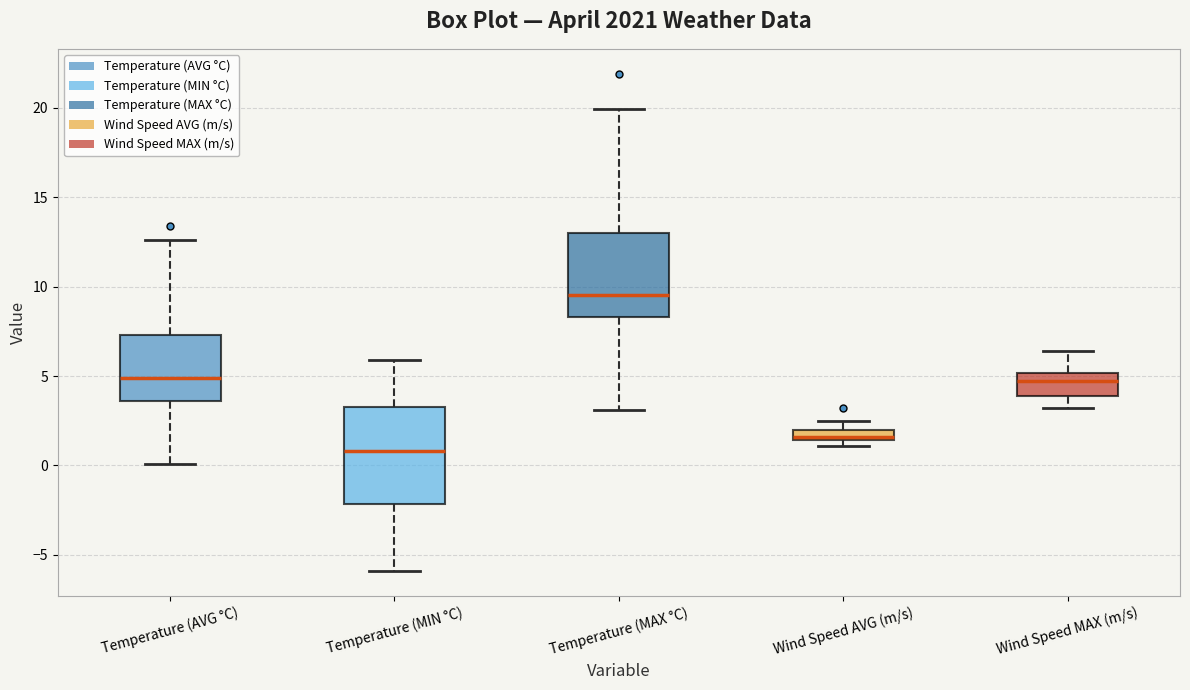

Which box is the tallest, from its lower edge to its upper edge?

Temperature (MIN °C)